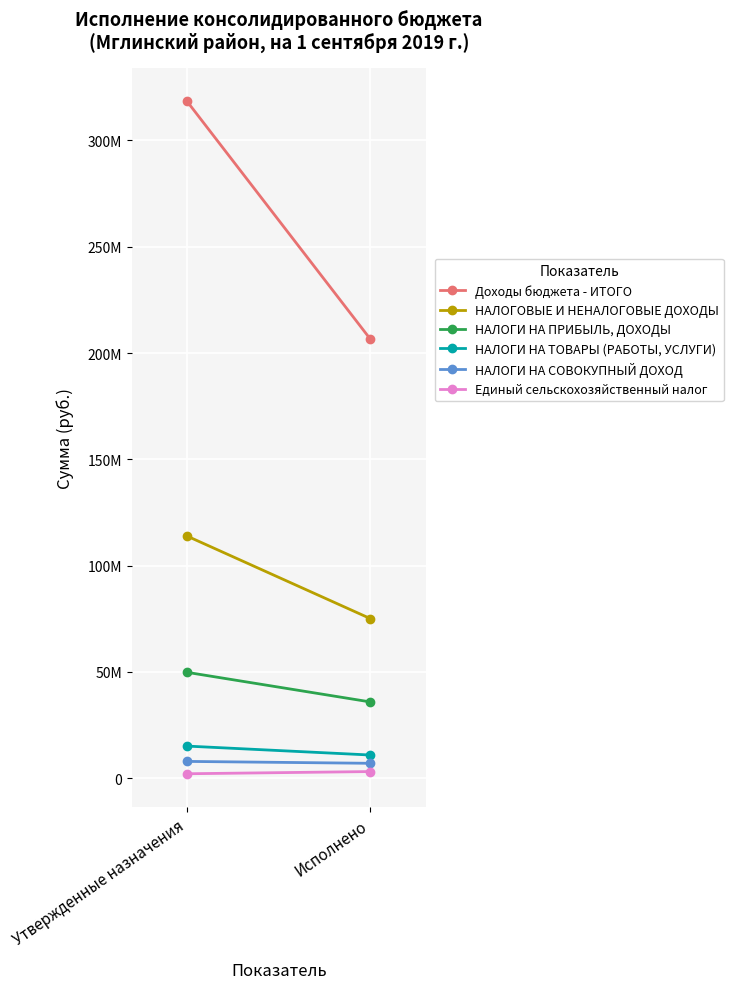

Rank the categories by Единый сельскохозяйственный налог value from highest to lowest.

Исполнено, Утвержденные назначения